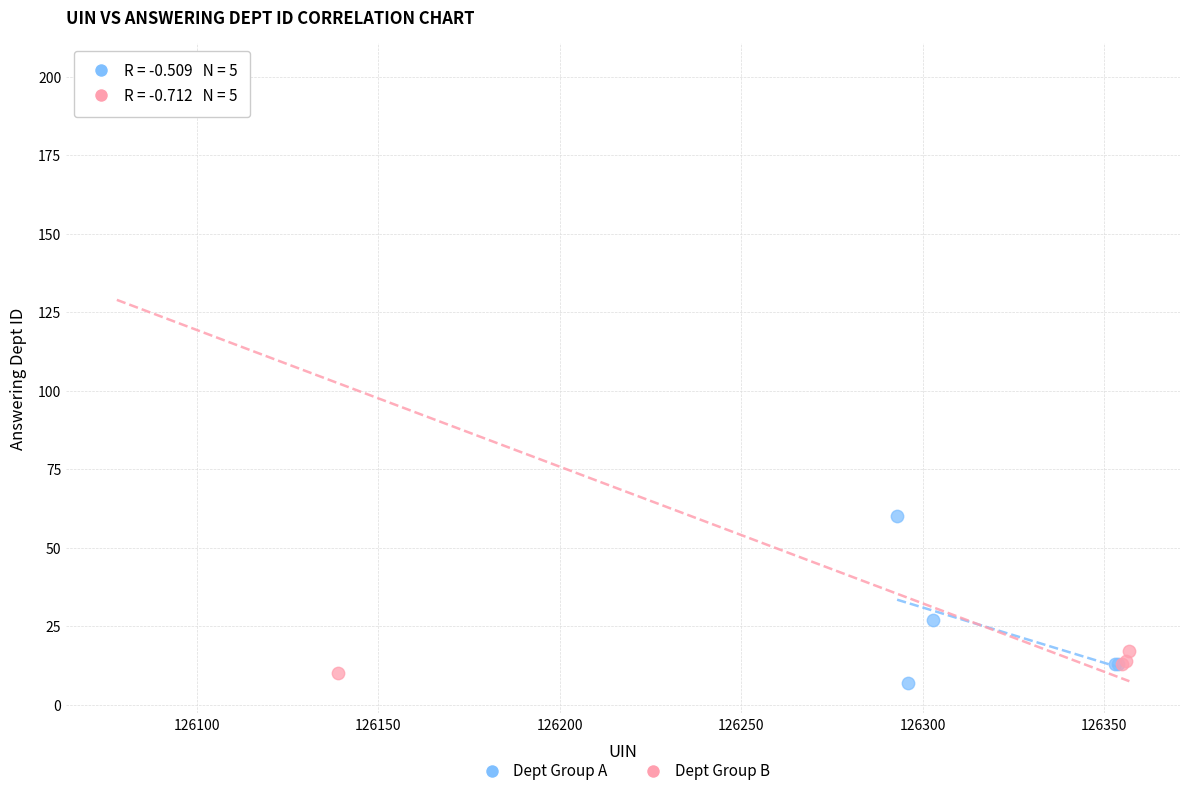

What are all the series names shown in the legend?

Dept Group A, Dept Group B